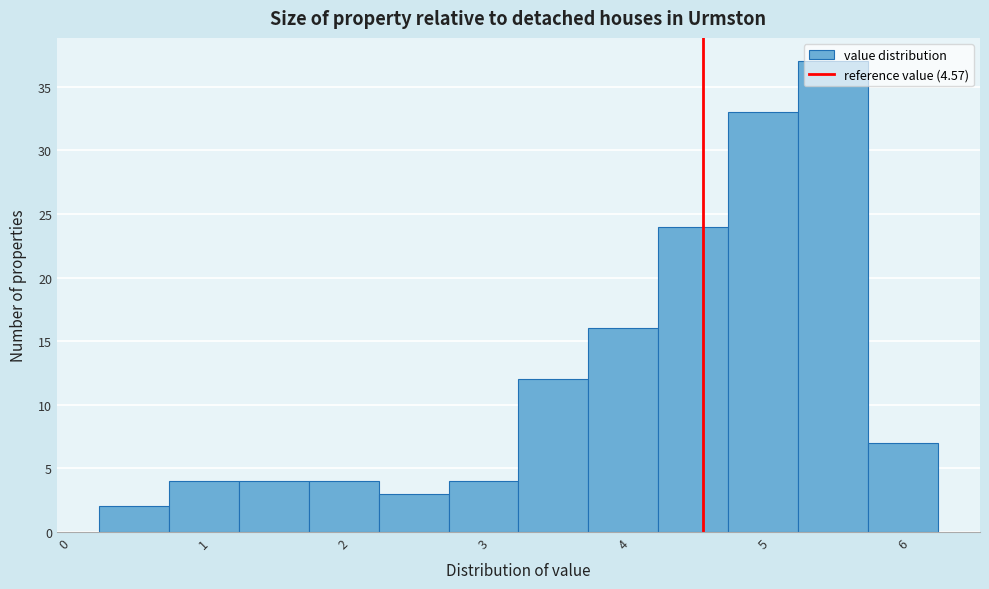

Reading left to right, list every bar in this chart as the range it spans on the x-axis followed by its height. Neither the bar edges nor the heights are printed on the chart, so give them approximately, as read against the axes.

0.25 to 0.75: 2
0.75 to 1.25: 4
1.25 to 1.75: 4
1.75 to 2.25: 4
2.25 to 2.75: 3
2.75 to 3.25: 4
3.25 to 3.75: 12
3.75 to 4.25: 16
4.25 to 4.75: 24
4.75 to 5.25: 33
5.25 to 5.75: 37
5.75 to 6.25: 7